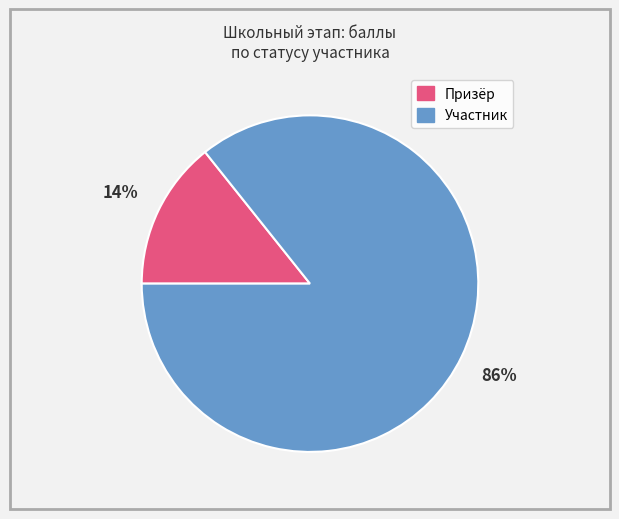

Is there a majority slice in this chart?

Yes